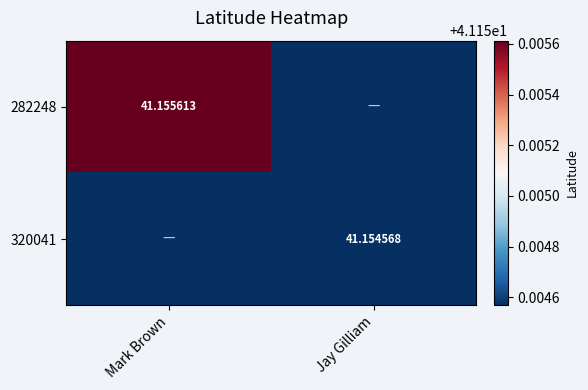

Is the value of 282248 at Jay Gilliam greater than the value of 320041 at Mark Brown?

No